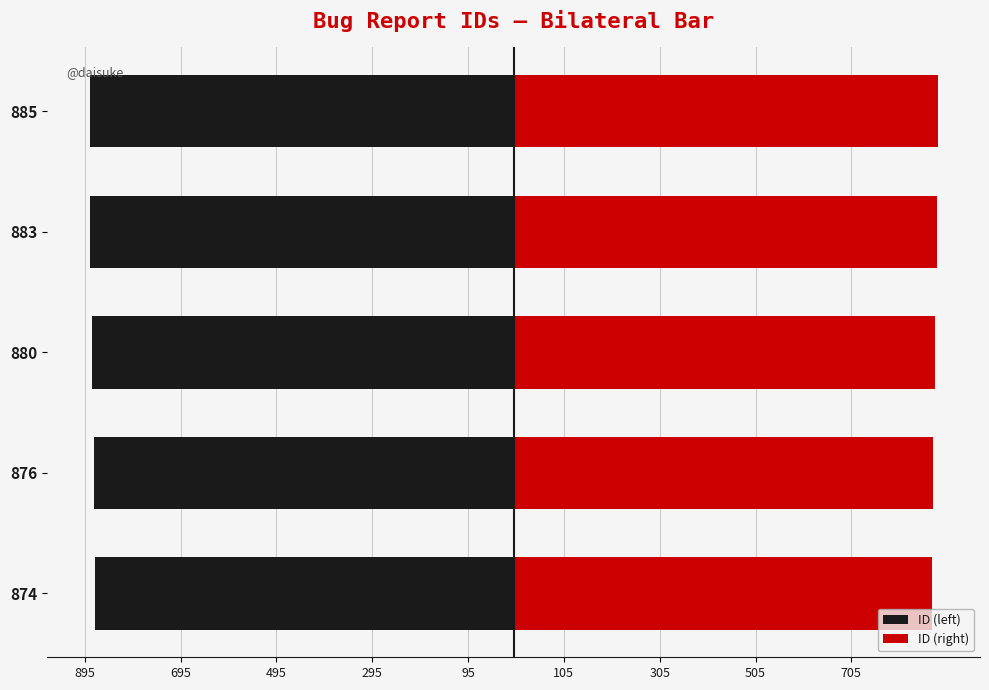

What are all the series names shown in the legend?

ID (left), ID (right)